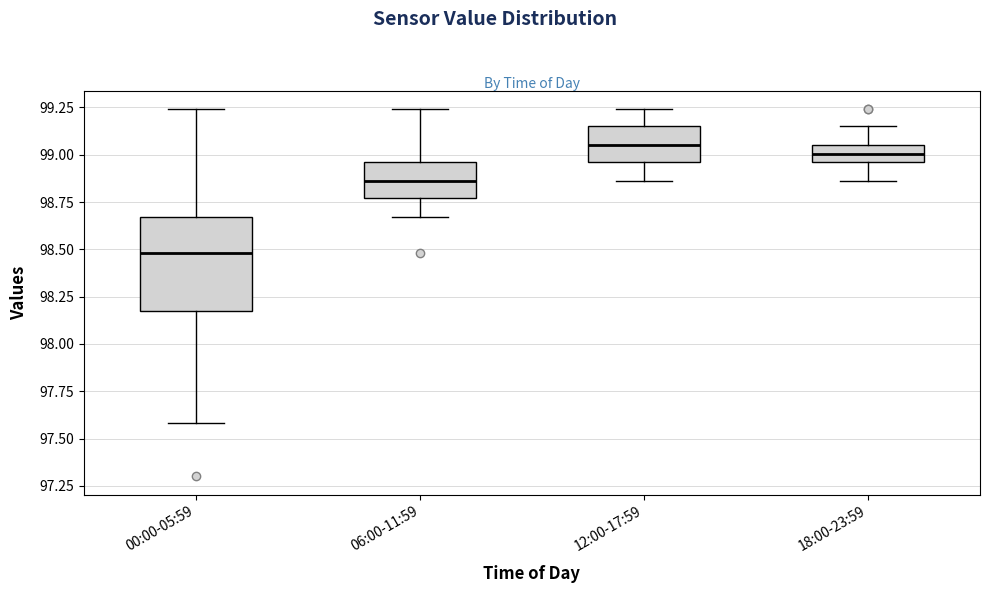

Where does the lower whisker of the box for 00:00-05:59 end on the y-axis? The values are not printed on the chart, so give them approximately, as read against the axis.

97.60